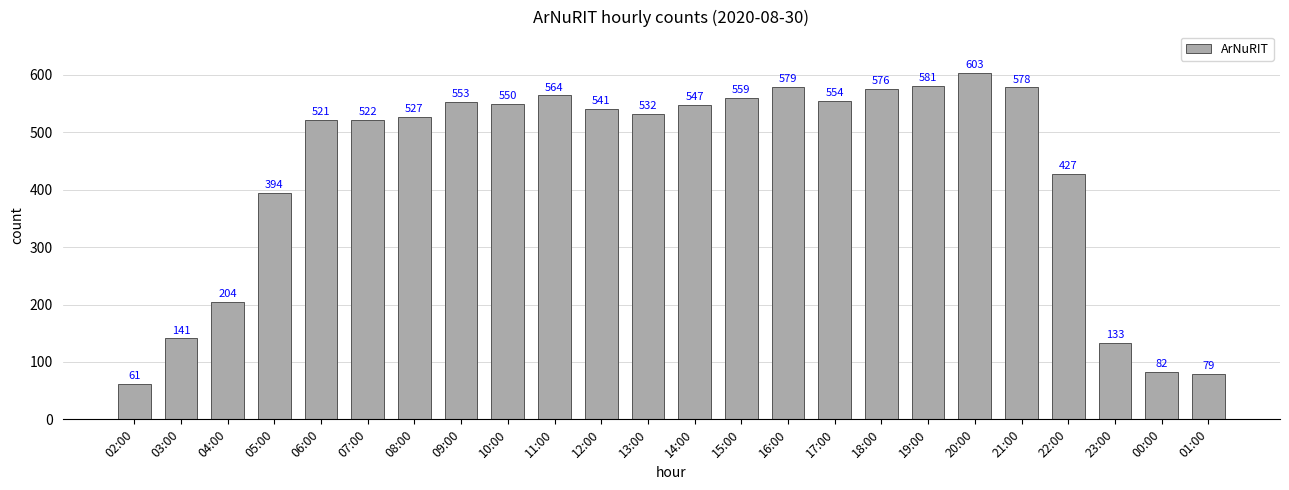

At which label is the value closest to 332?

05:00